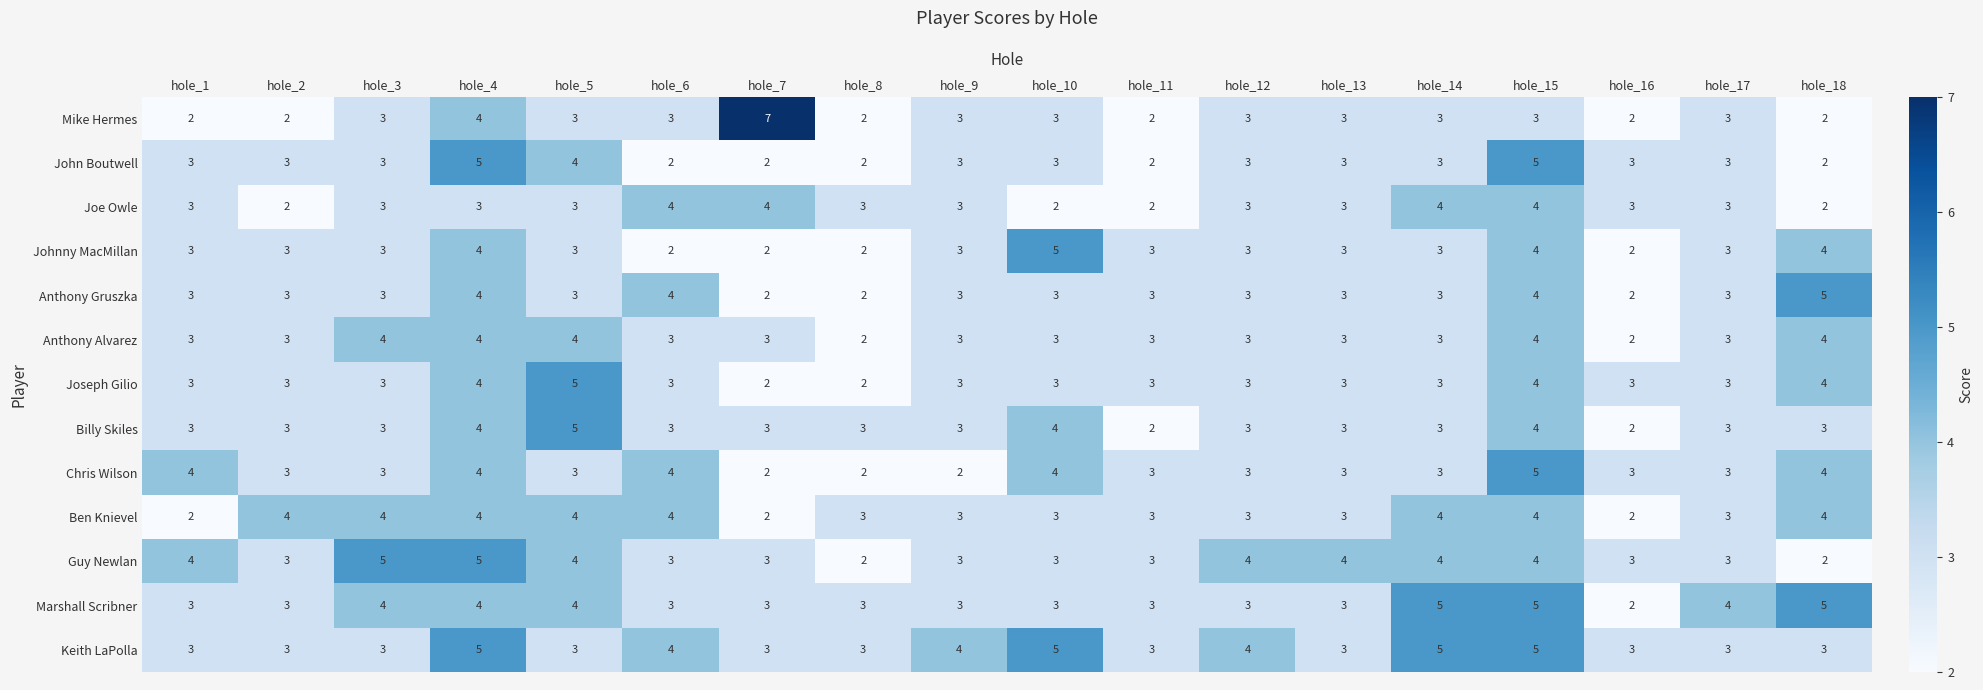

Which series has the largest total across all categories?

Keith LaPolla